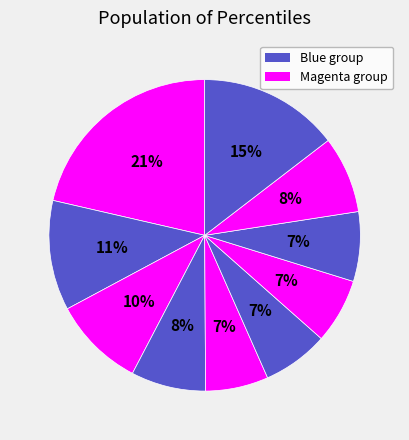

How many segments does this pie chart have?

10